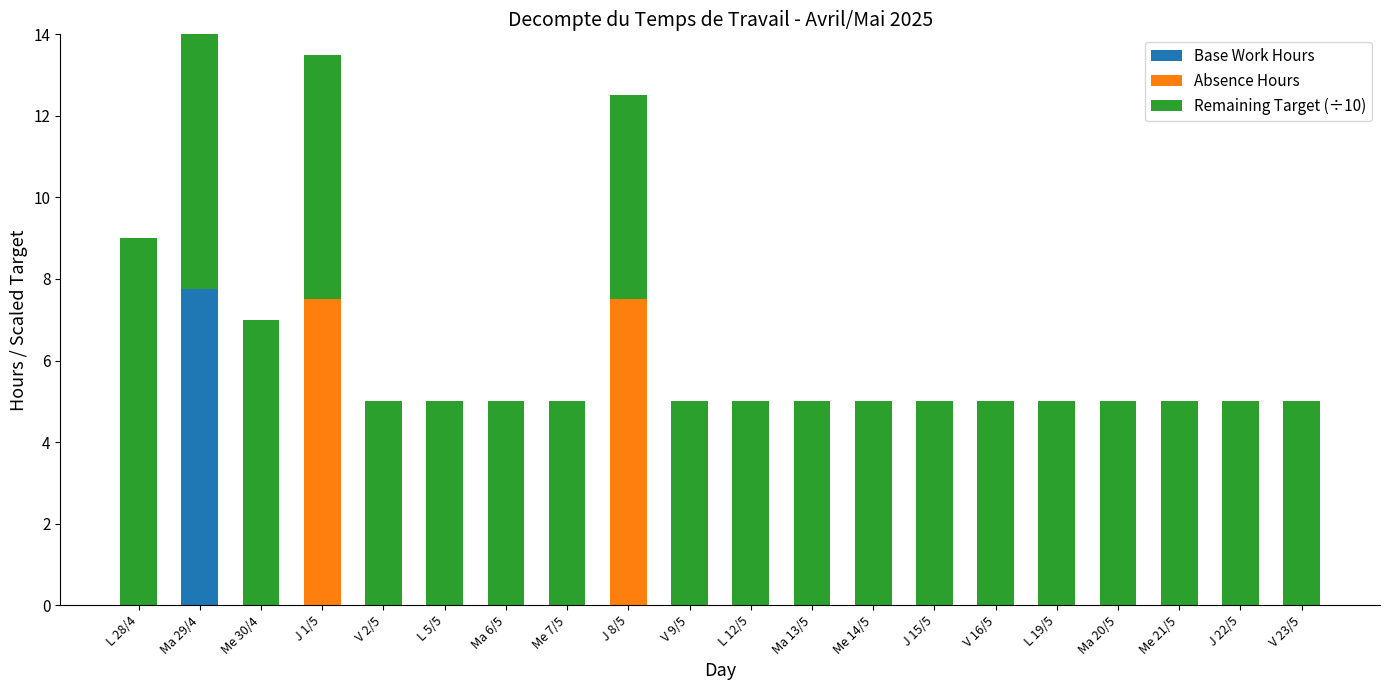

At Me 30/4, list the series in order from largest to smallest.

Remaining Target (÷10), Base Work Hours, Absence Hours